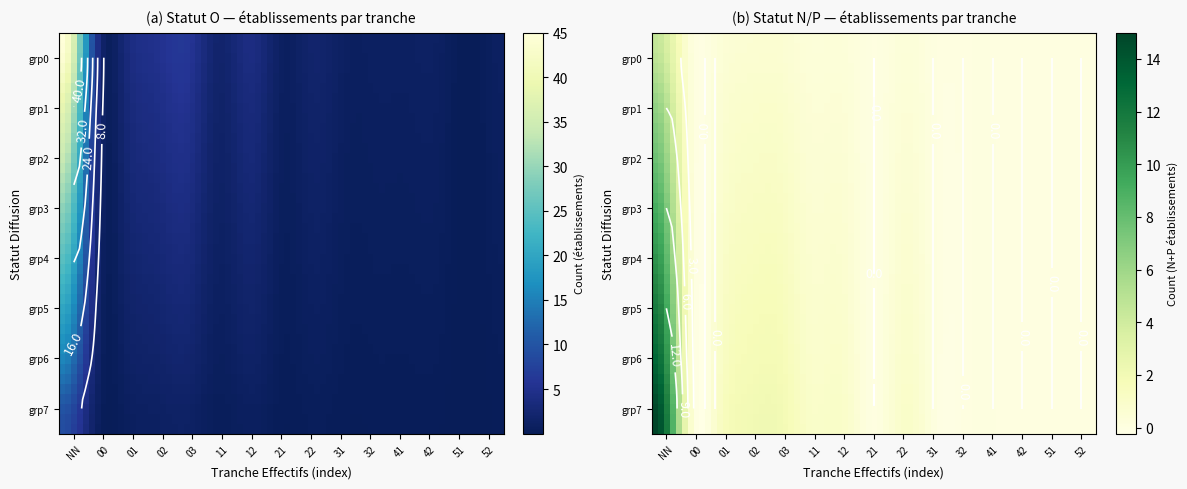

What is the greatest value displayed?

45